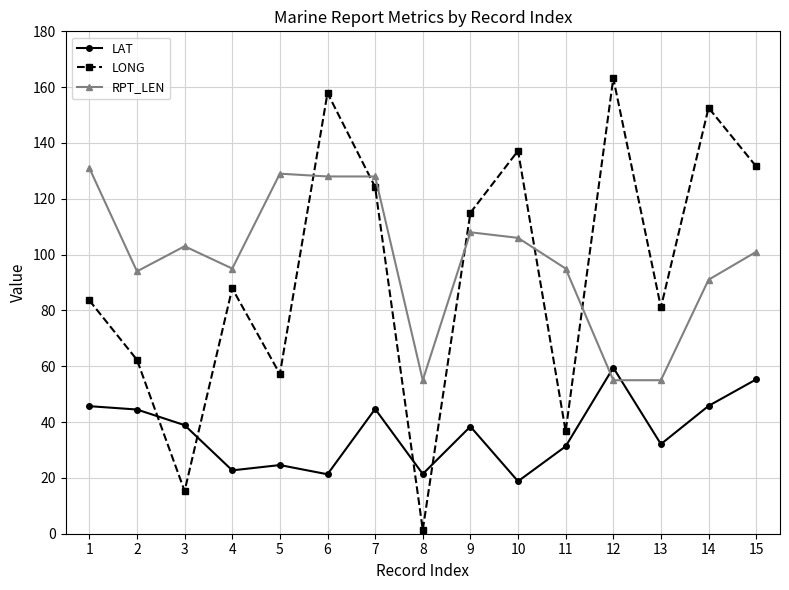

True or false: RPT_LEN and LAT intersect in this chart.

True